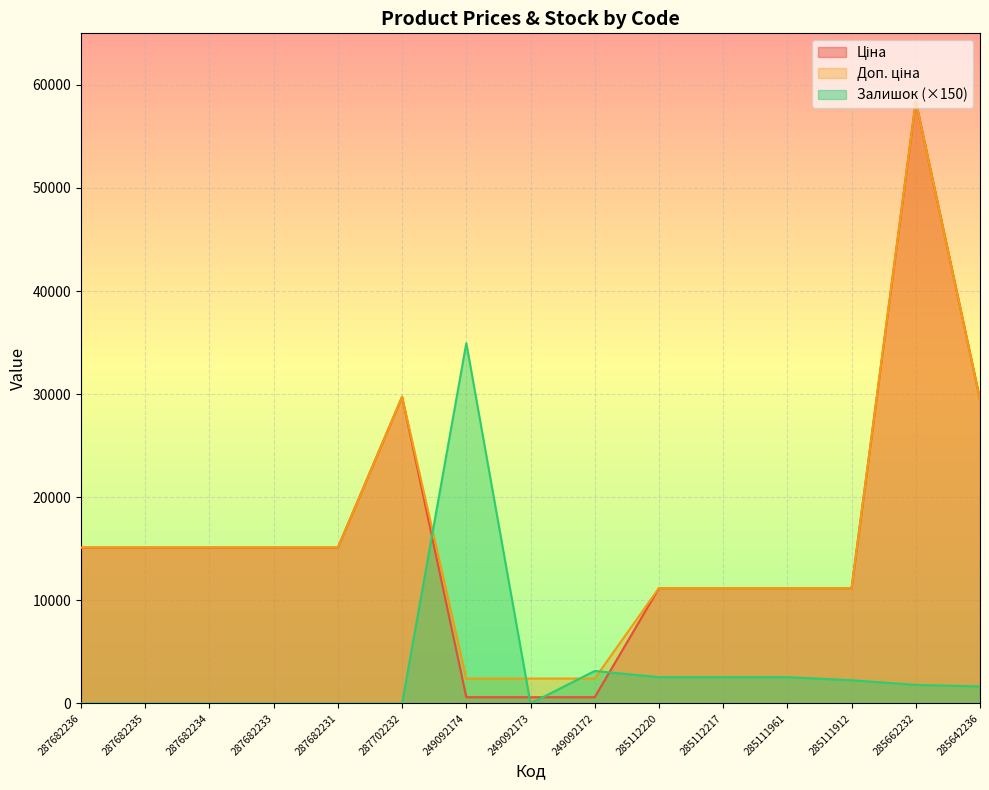

Is it true that Ціна equals 14751.3 at 285112220?

False